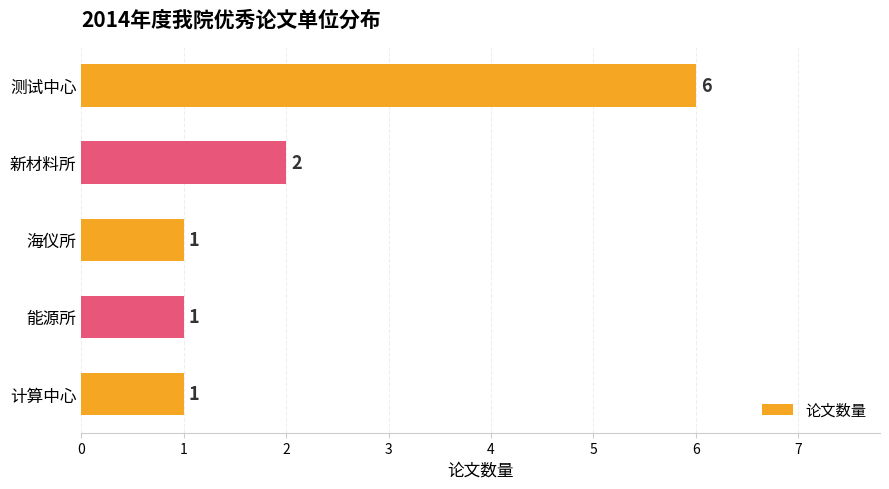

What is the greatest value displayed?

6